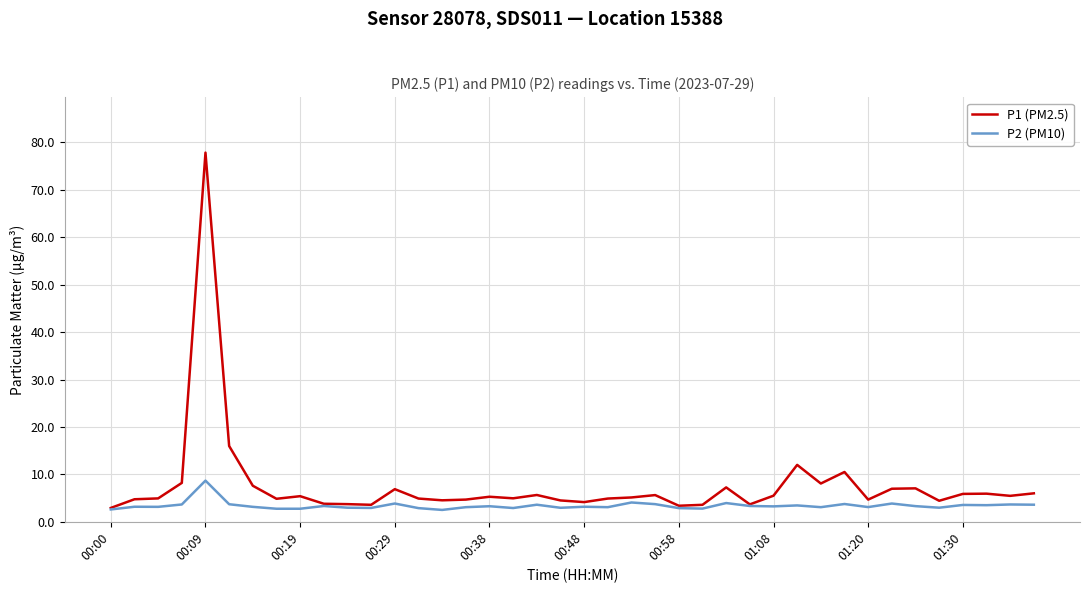

Which series has the widest spread of values?

P1 (PM2.5)